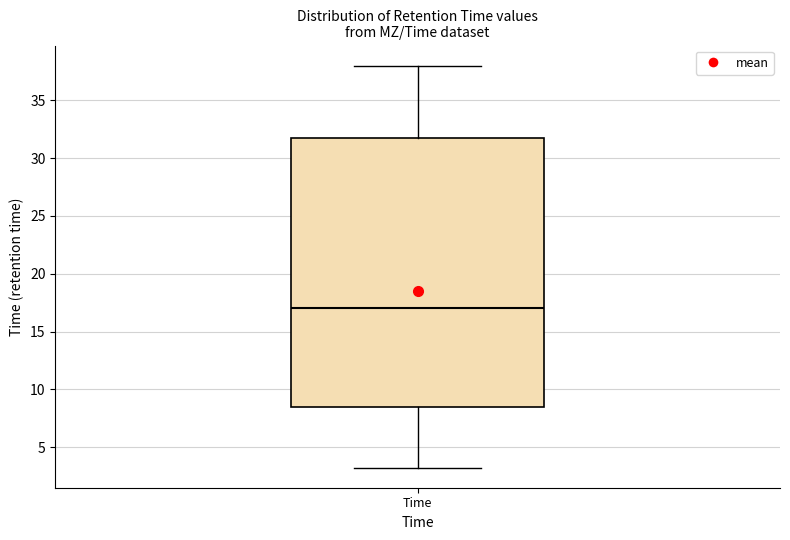

Read this box plot against the y-axis: the position of the median line, the range covered by the box, and the ends of both whiskers. The values are not printed on the chart, so give them approximately, as read against the axis.

median 17.0, box 8.5 to 31.5, whiskers 3.0 to 38.0